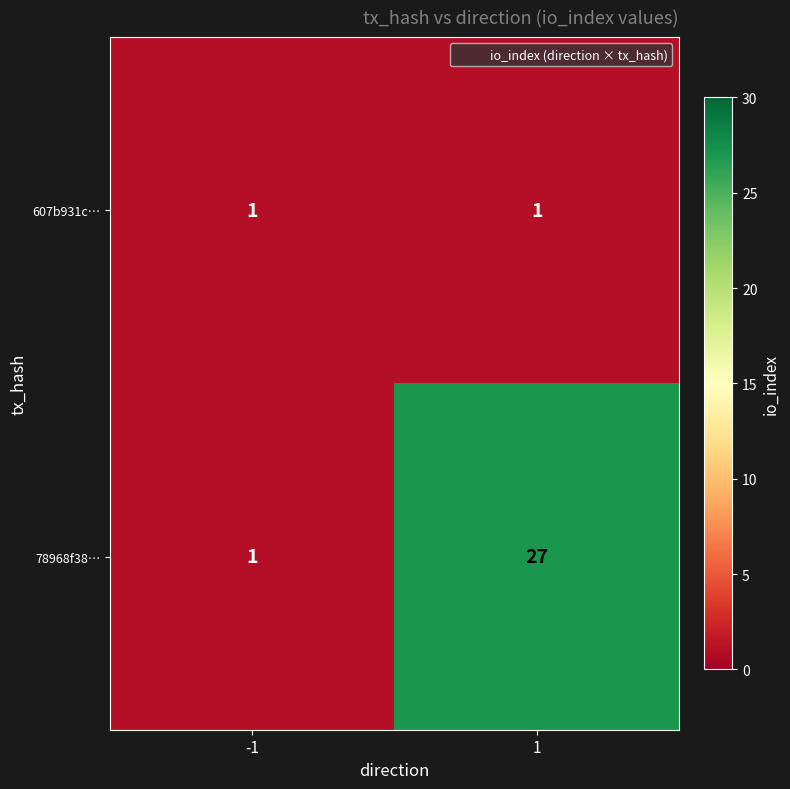

Which series changed the most between -1 and 1?

78968f38…